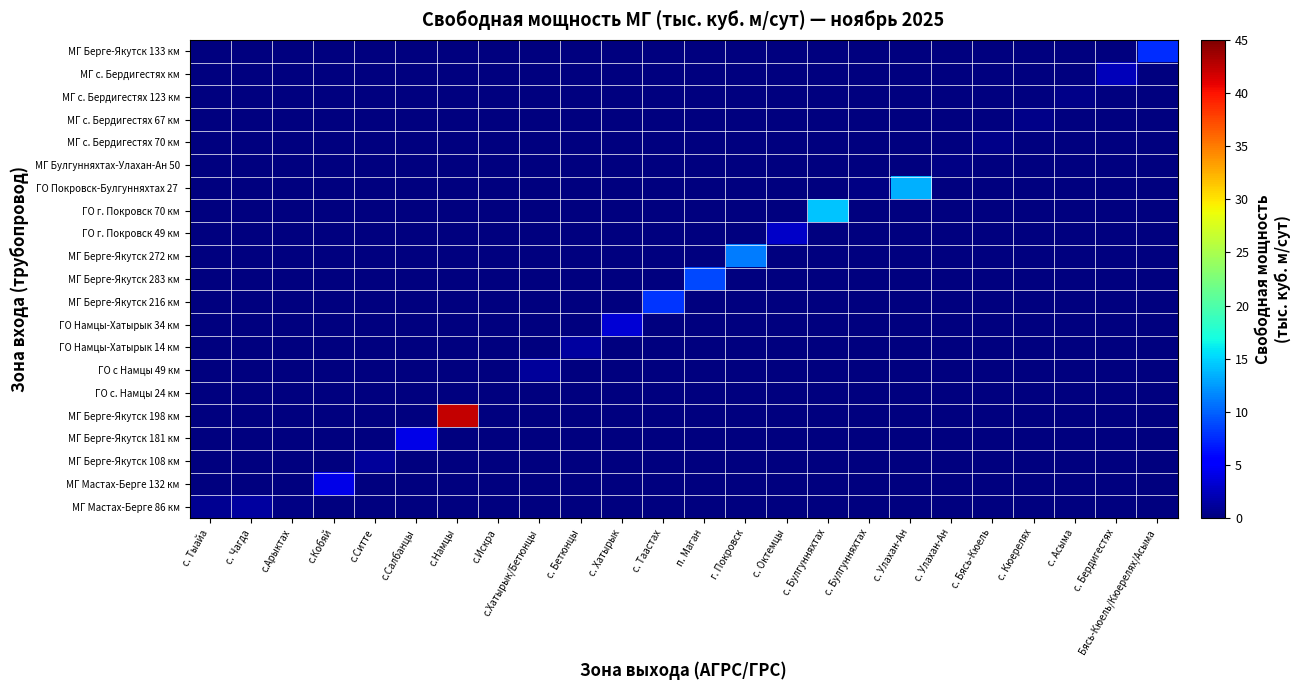

What is the difference between the highest and lowest values at с. Чагда?

1.4